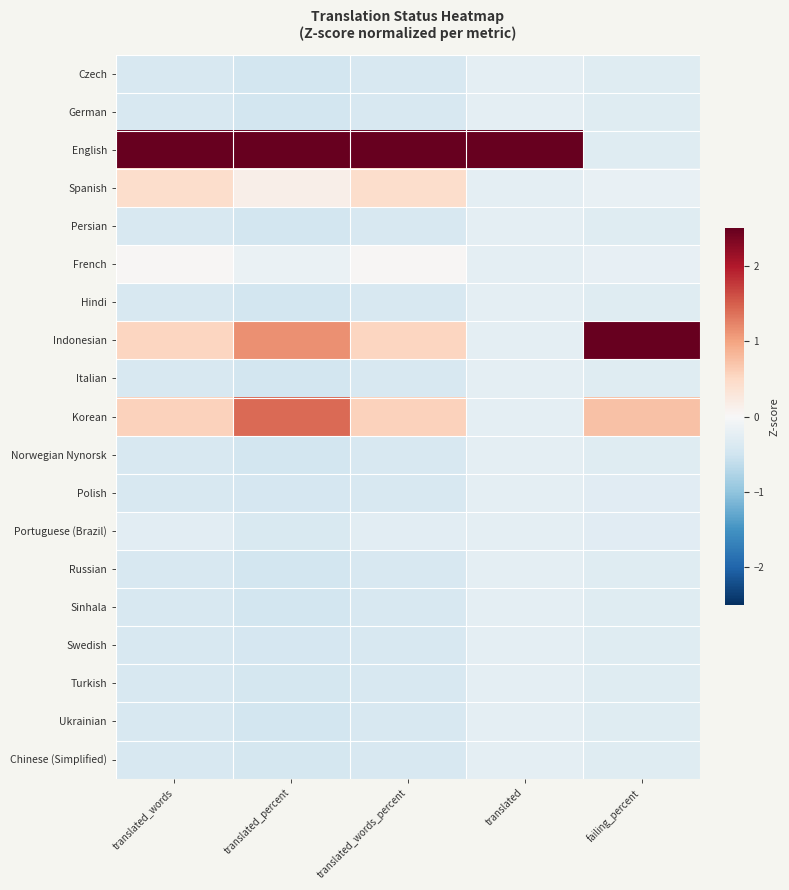

Which series has the largest total across all categories?

English